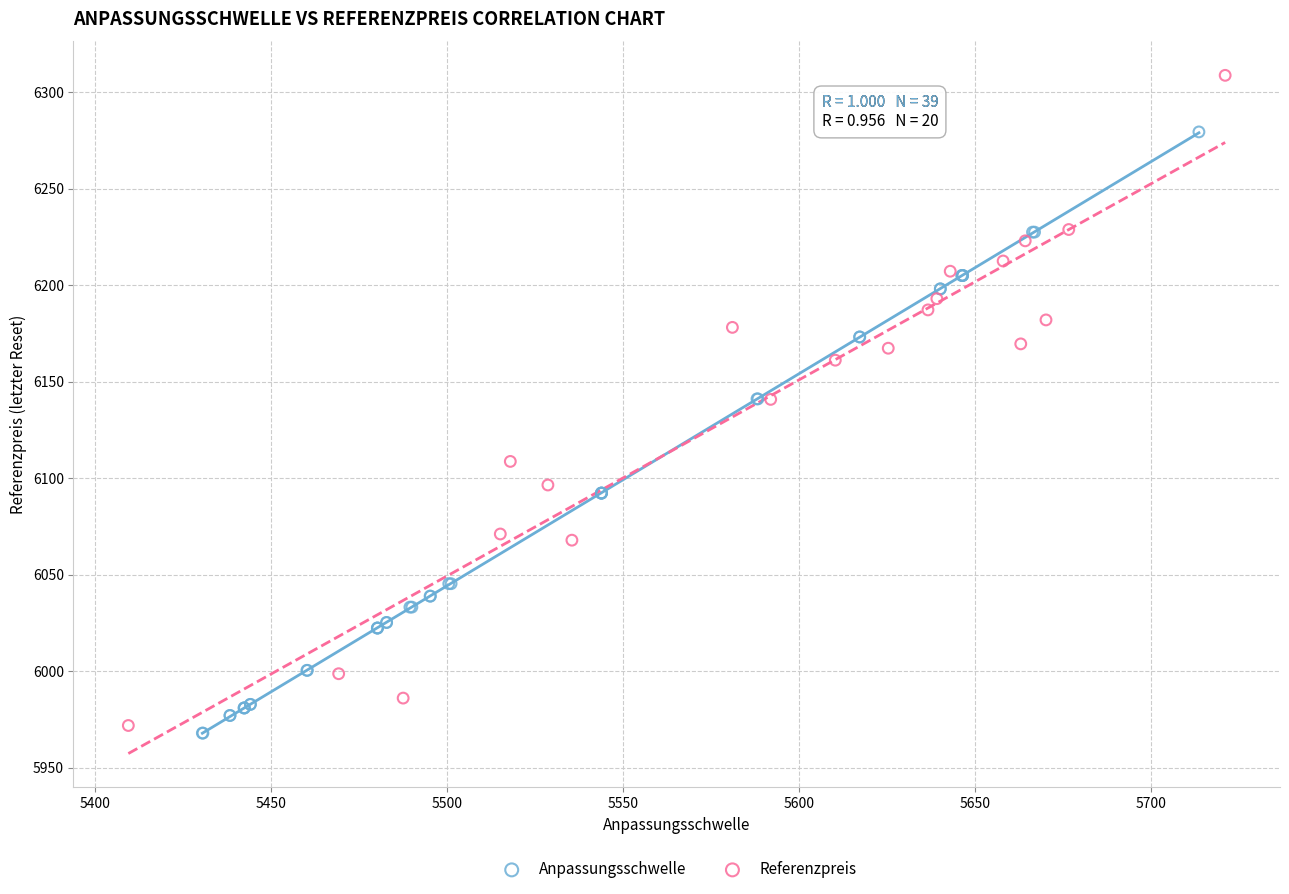

Which series has the widest spread of Y values?

Referenzpreis